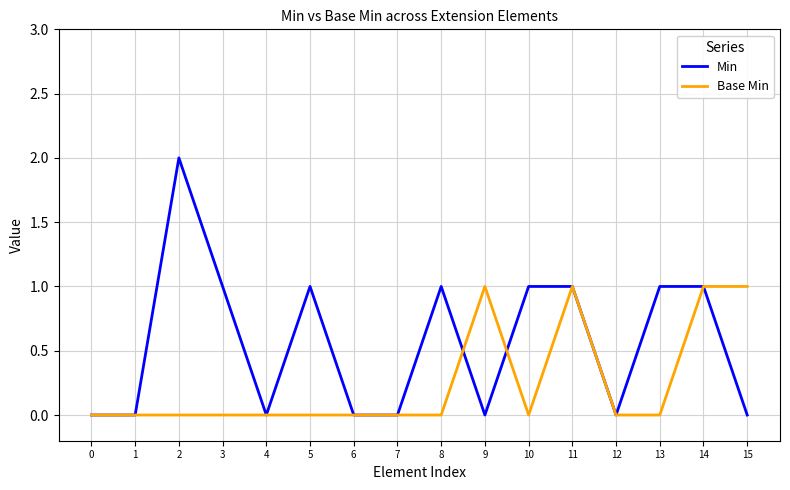

Is the value of Base Min at 15 greater than the value of Min at 4?

Yes